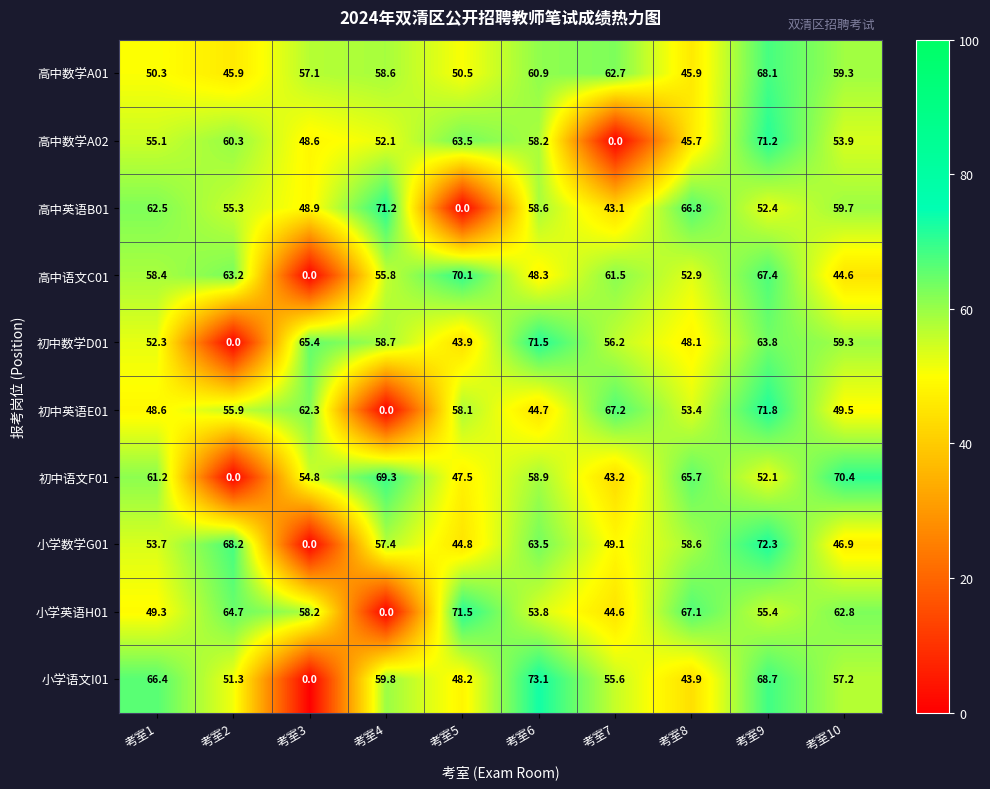

Rank the series at 考室9 from highest to lowest value.

小学数学G01, 初中英语E01, 高中数学A02, 小学语文I01, 高中数学A01, 高中语文C01, 初中数学D01, 小学英语H01, 高中英语B01, 初中语文F01